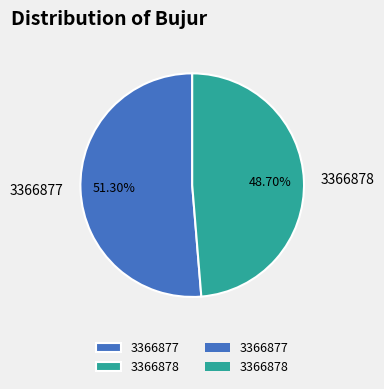

Is it true that 3366878 is 38% of the pie?

False